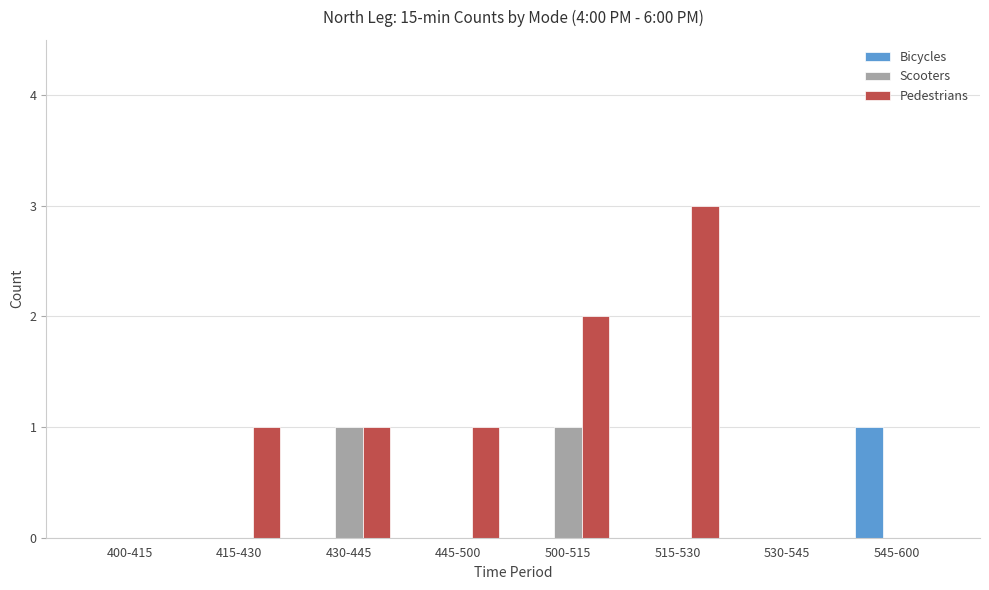

How many distinct data groups are displayed?

3